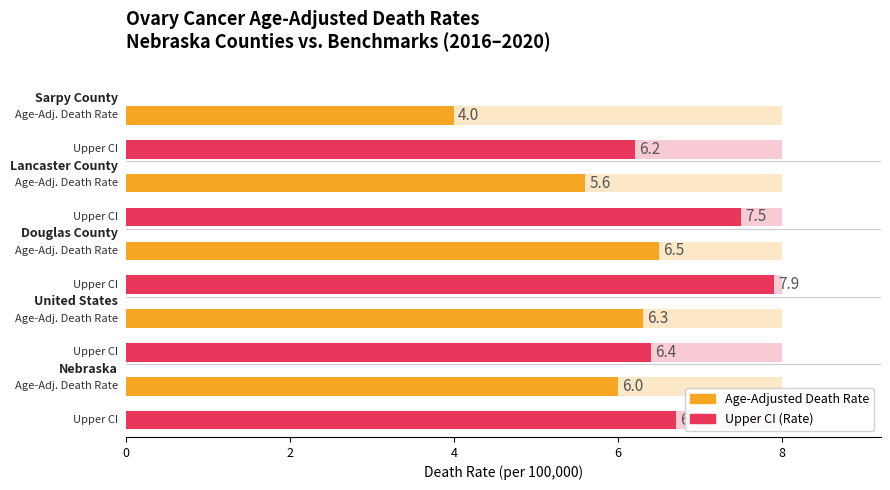

Which category has the highest value in the Age-Adjusted Death Rate series?

Douglas County